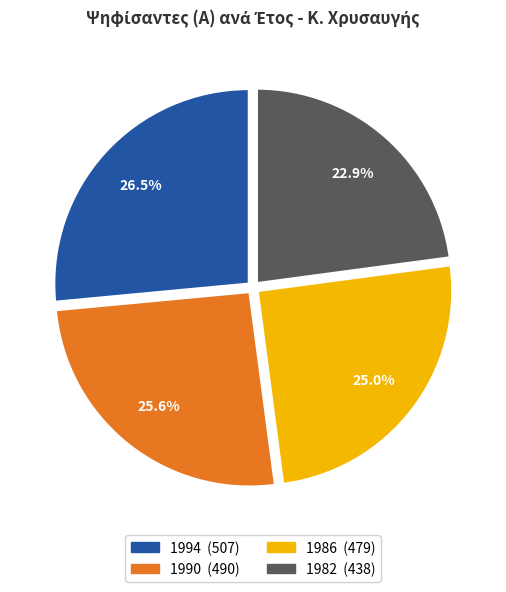

To the nearest percent, what is the average slice percentage?

25%